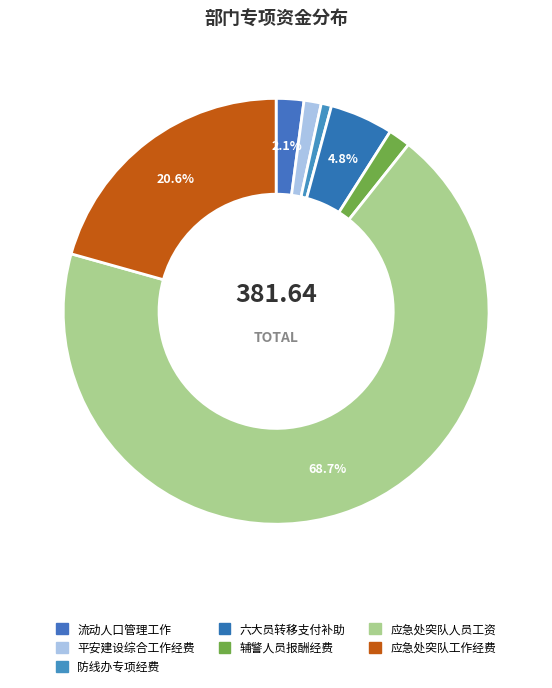

Count the number of slices in the pie.

7